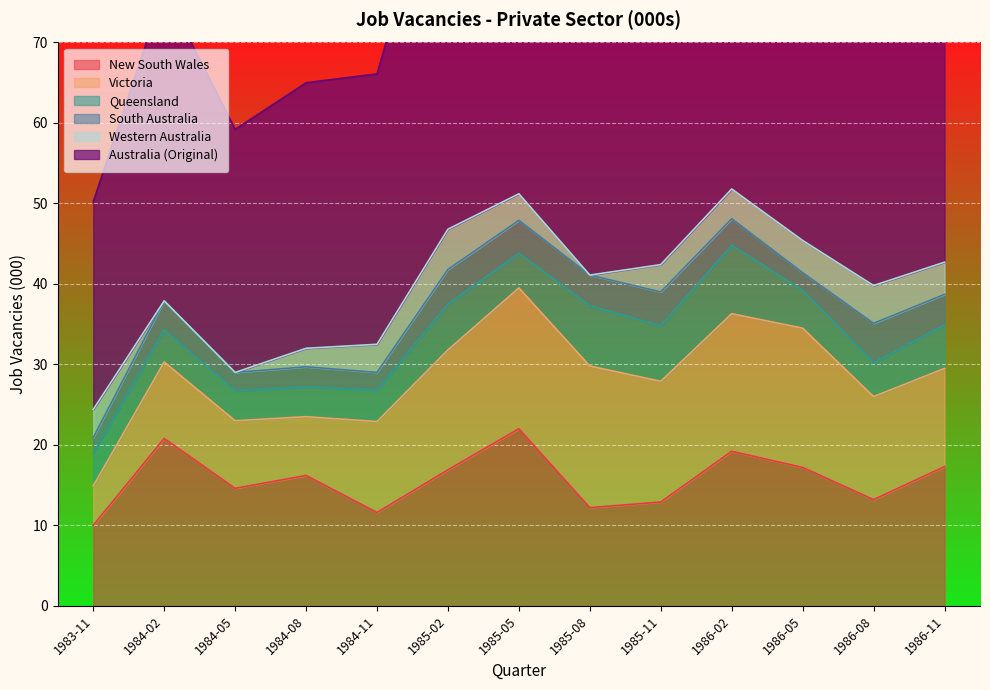

Rank the series at 1984-02 from lowest to highest value.

Western Australia, South Australia, Queensland, Victoria, New South Wales, Australia (Original)